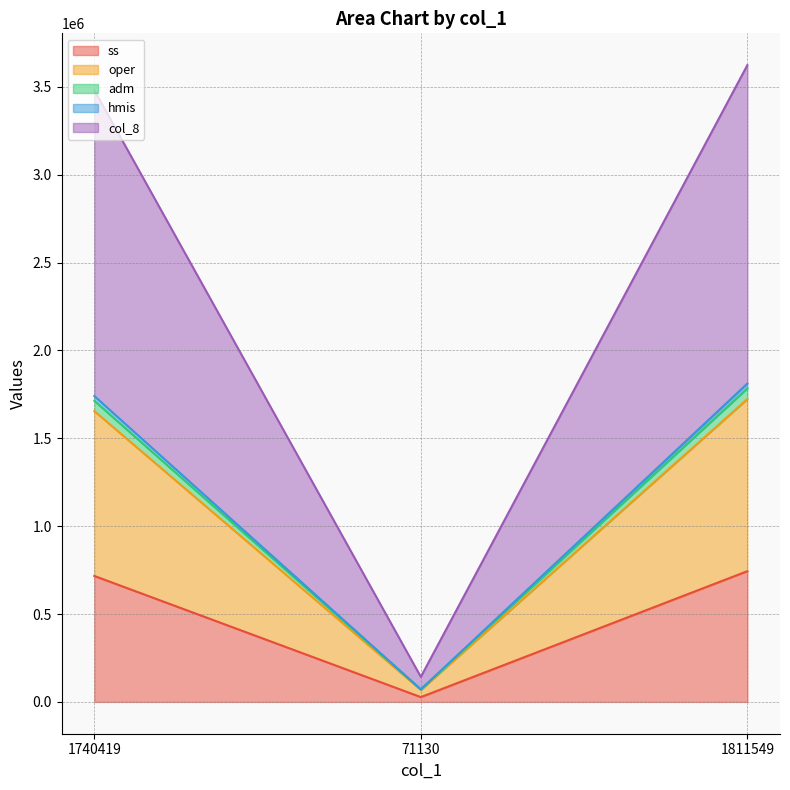

What is the label of the 2nd point from the left?

71130